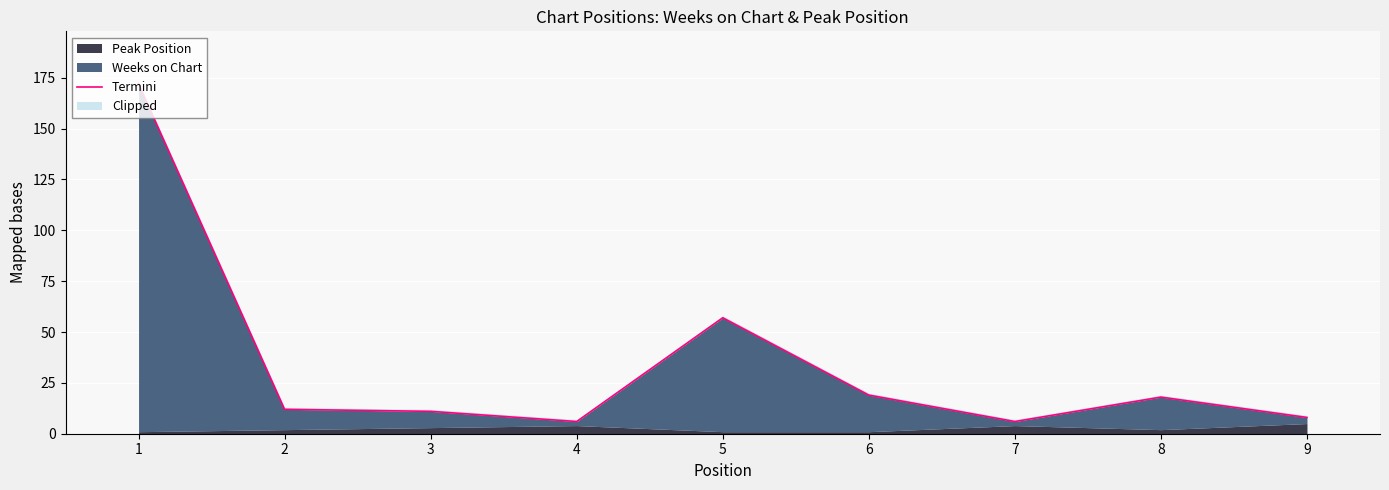

Approximately how many times larger is the value at 4 compared to 5?

0.1